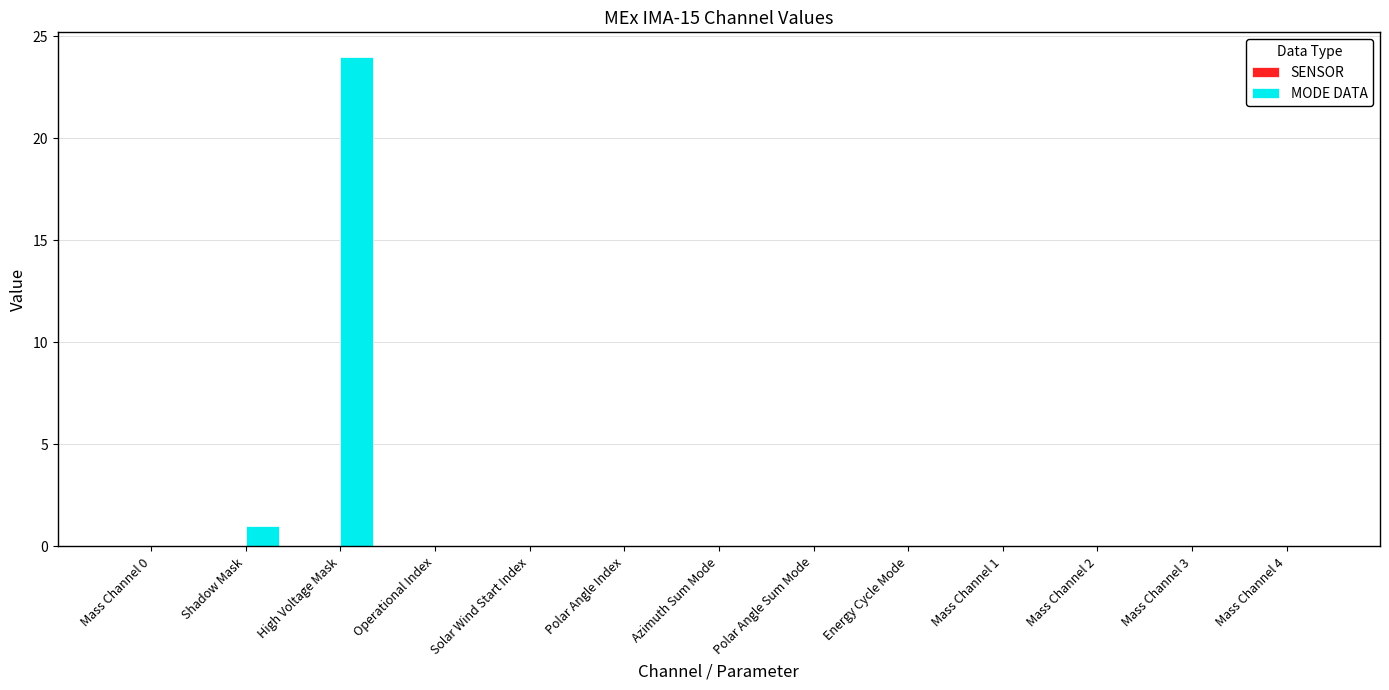

Which category has the highest value across all series?

High Voltage Mask